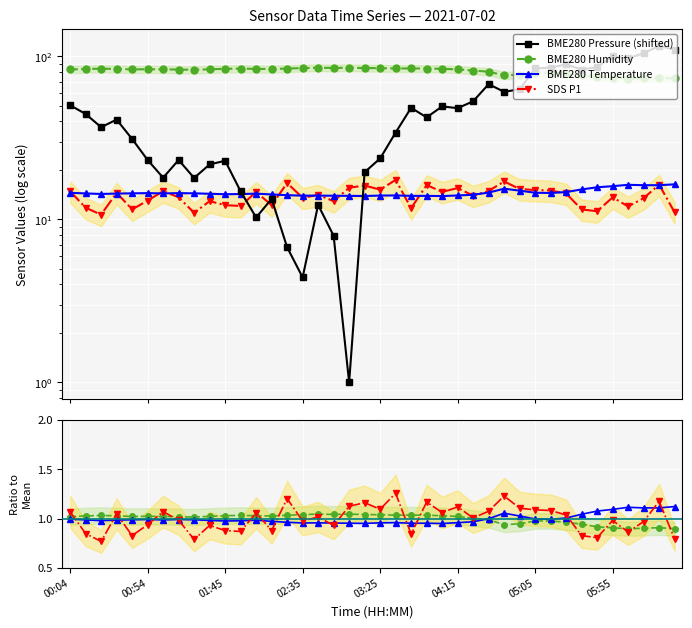

Where is the first local minimum for SDS_P1?

00:24